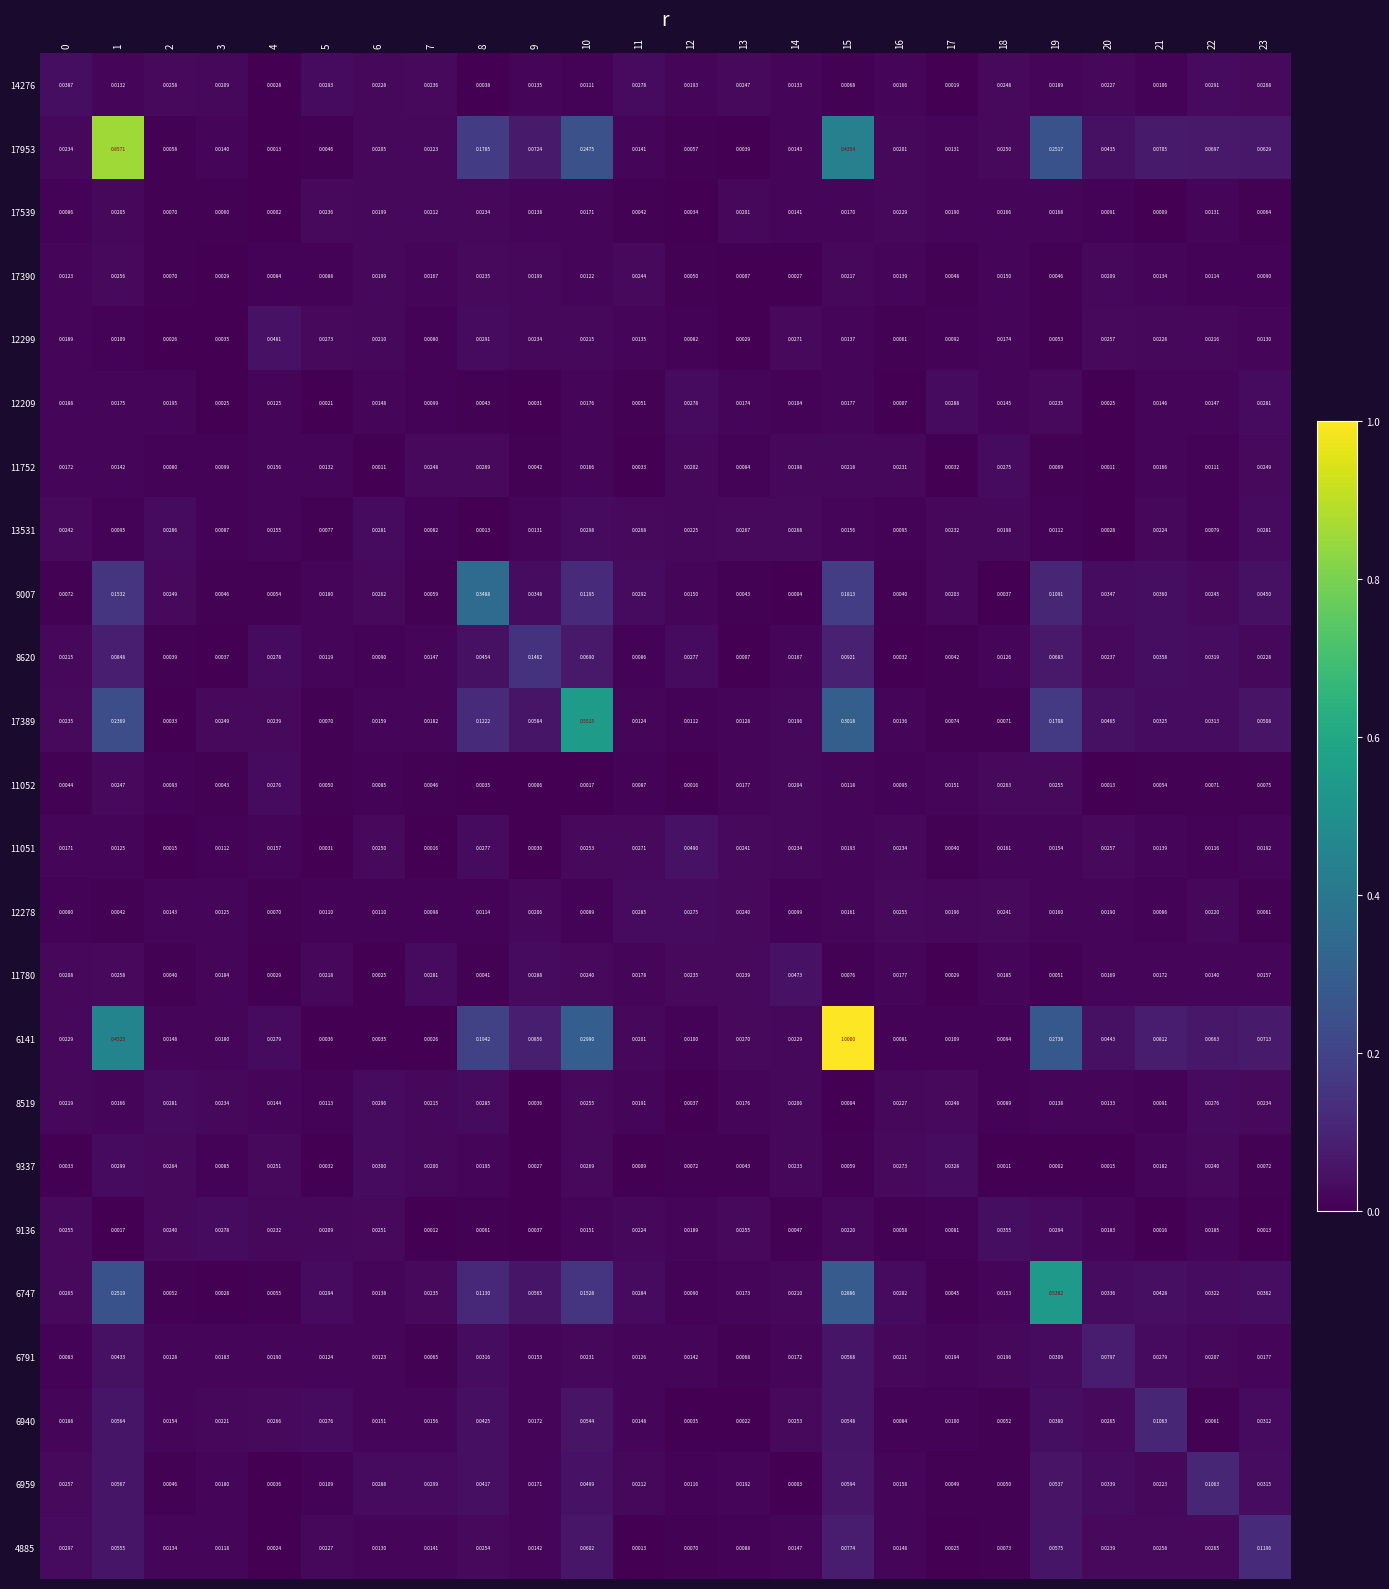

Is the value of 11780 at 12 greater than the value of 13531 at 13?

No